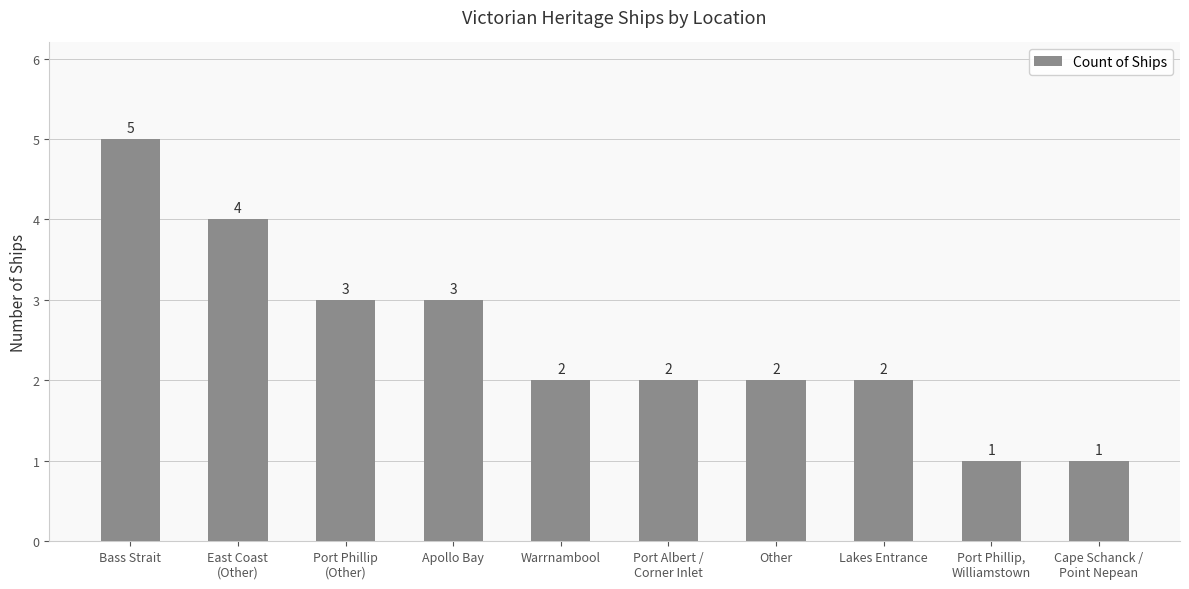

Are the bars horizontal?

No